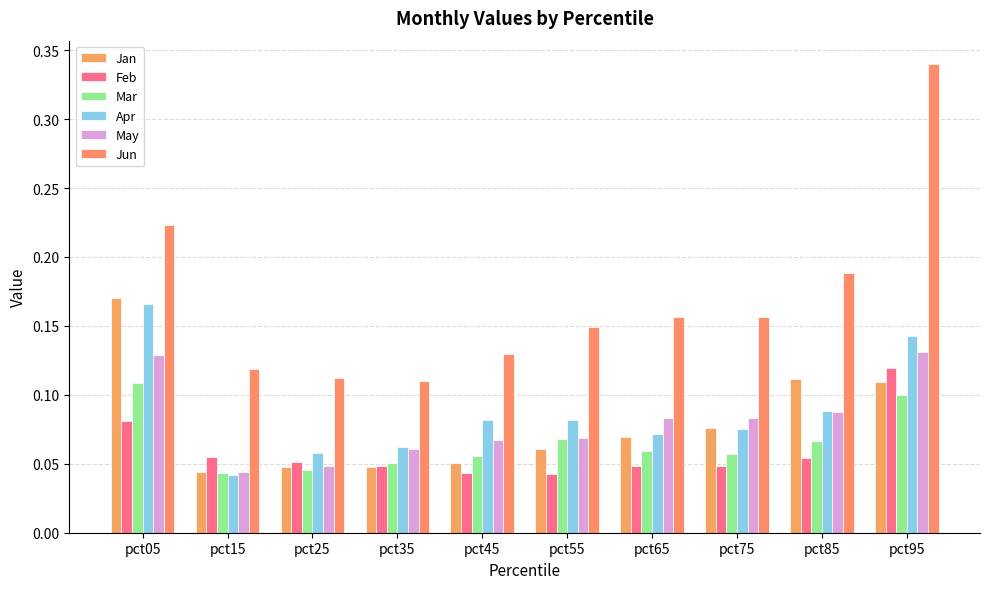

What is the highest value of the May series?

0.1